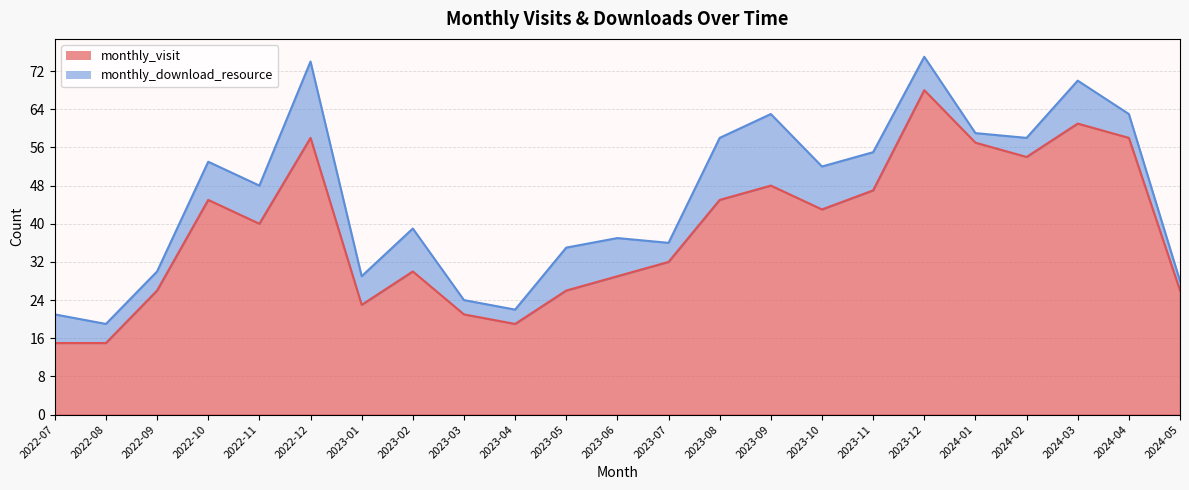

What is the difference between the maximum and second lowest values?

53